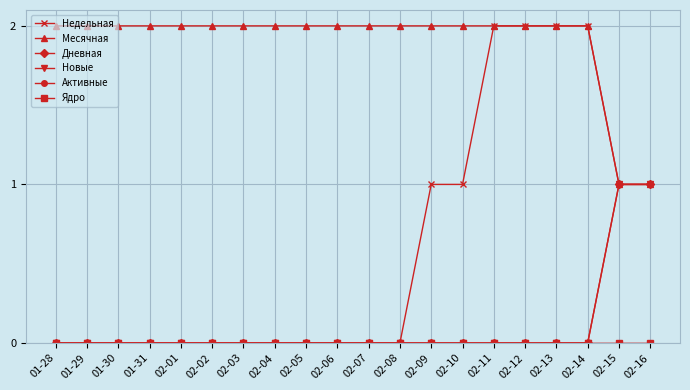

Does the chart have visible grid lines?

Yes